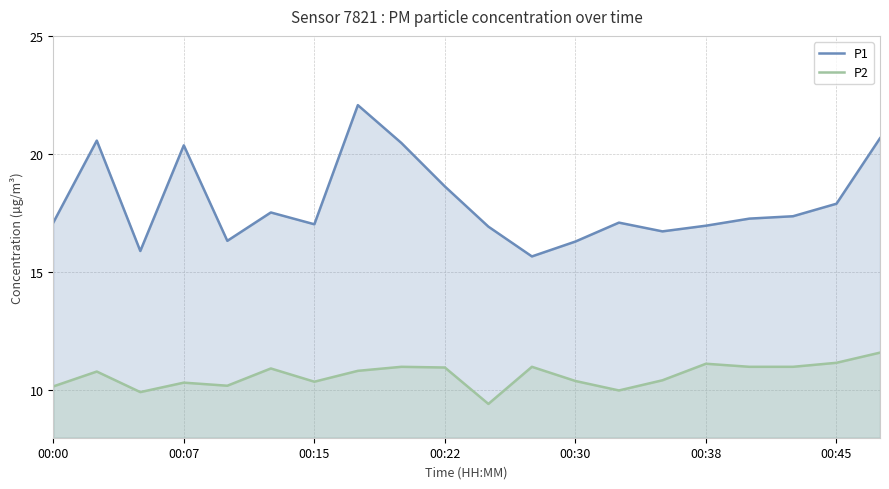

At which category does the chart reach its minimum across all series?

10